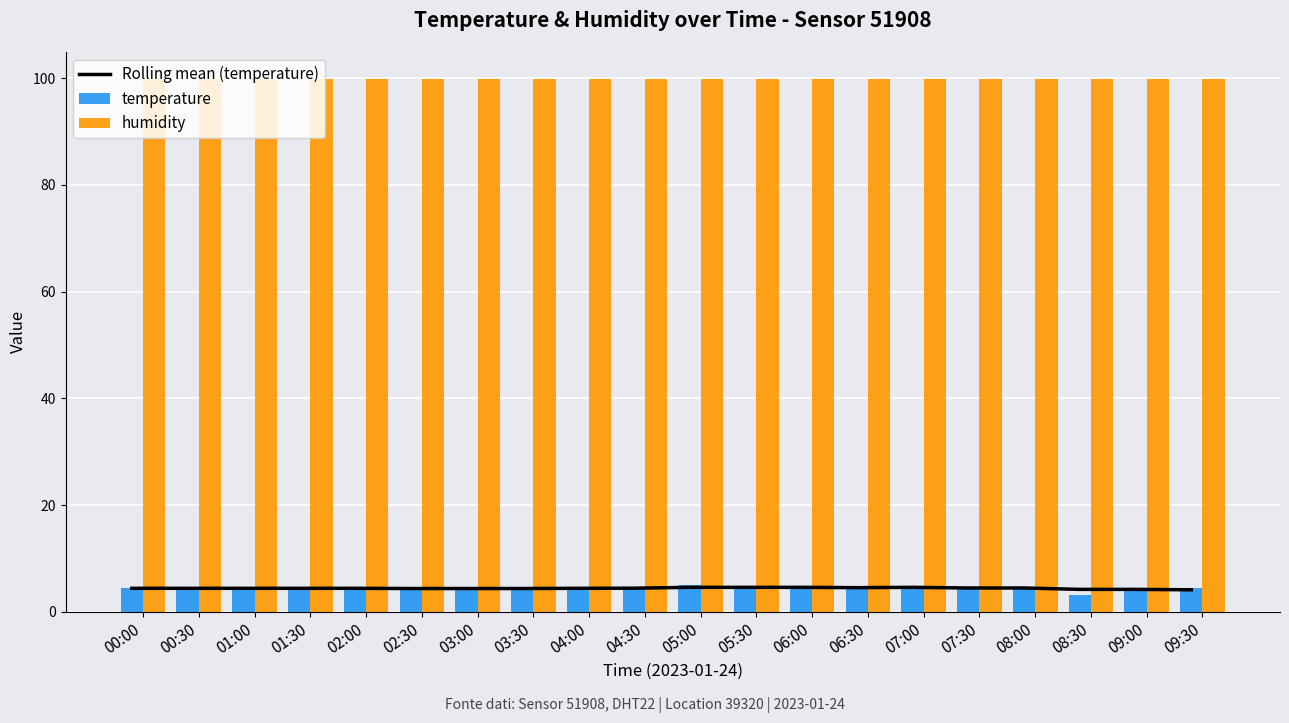

Which category has the lowest value across all series?

08:30